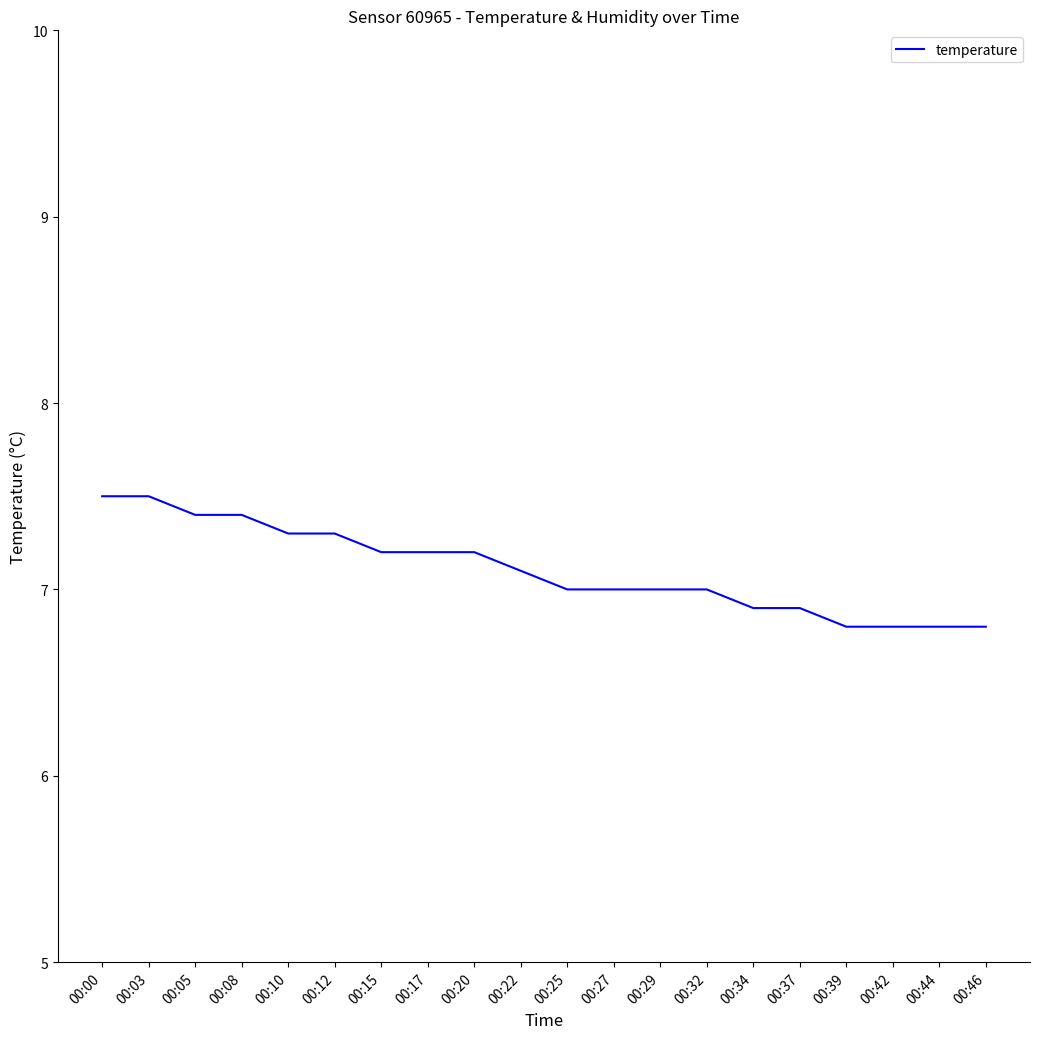

How many series are shown in this chart?

1